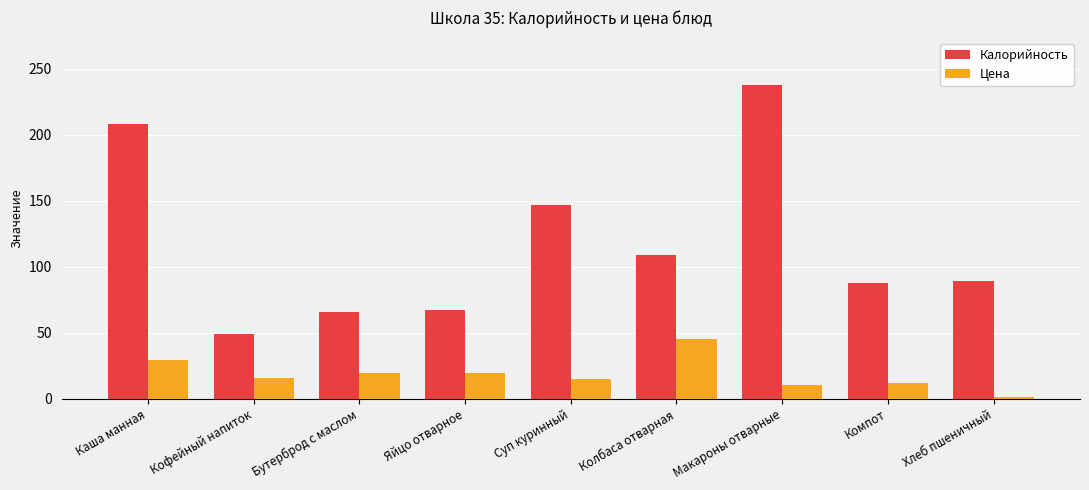

Rank the series by their average value, from lowest to highest.

Цена, Калорийность